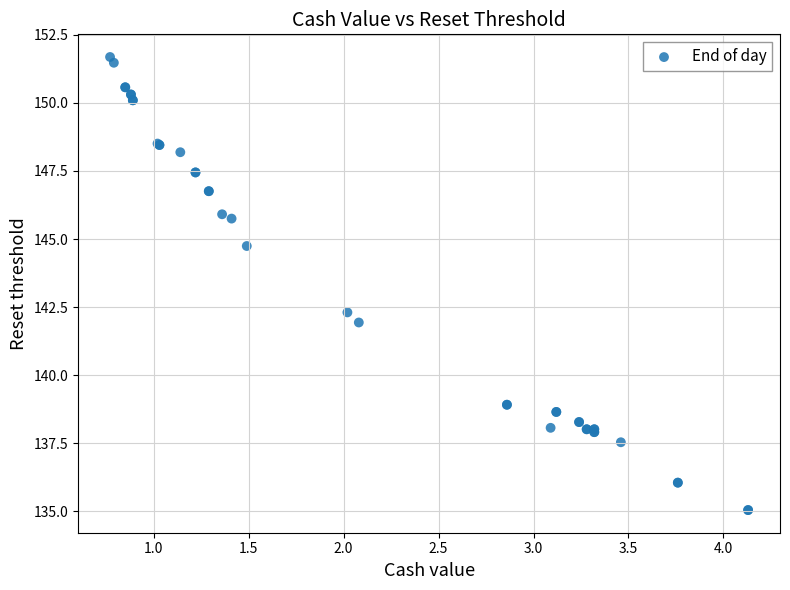

What Y value in the scatter plot is closest to 143?

142.3